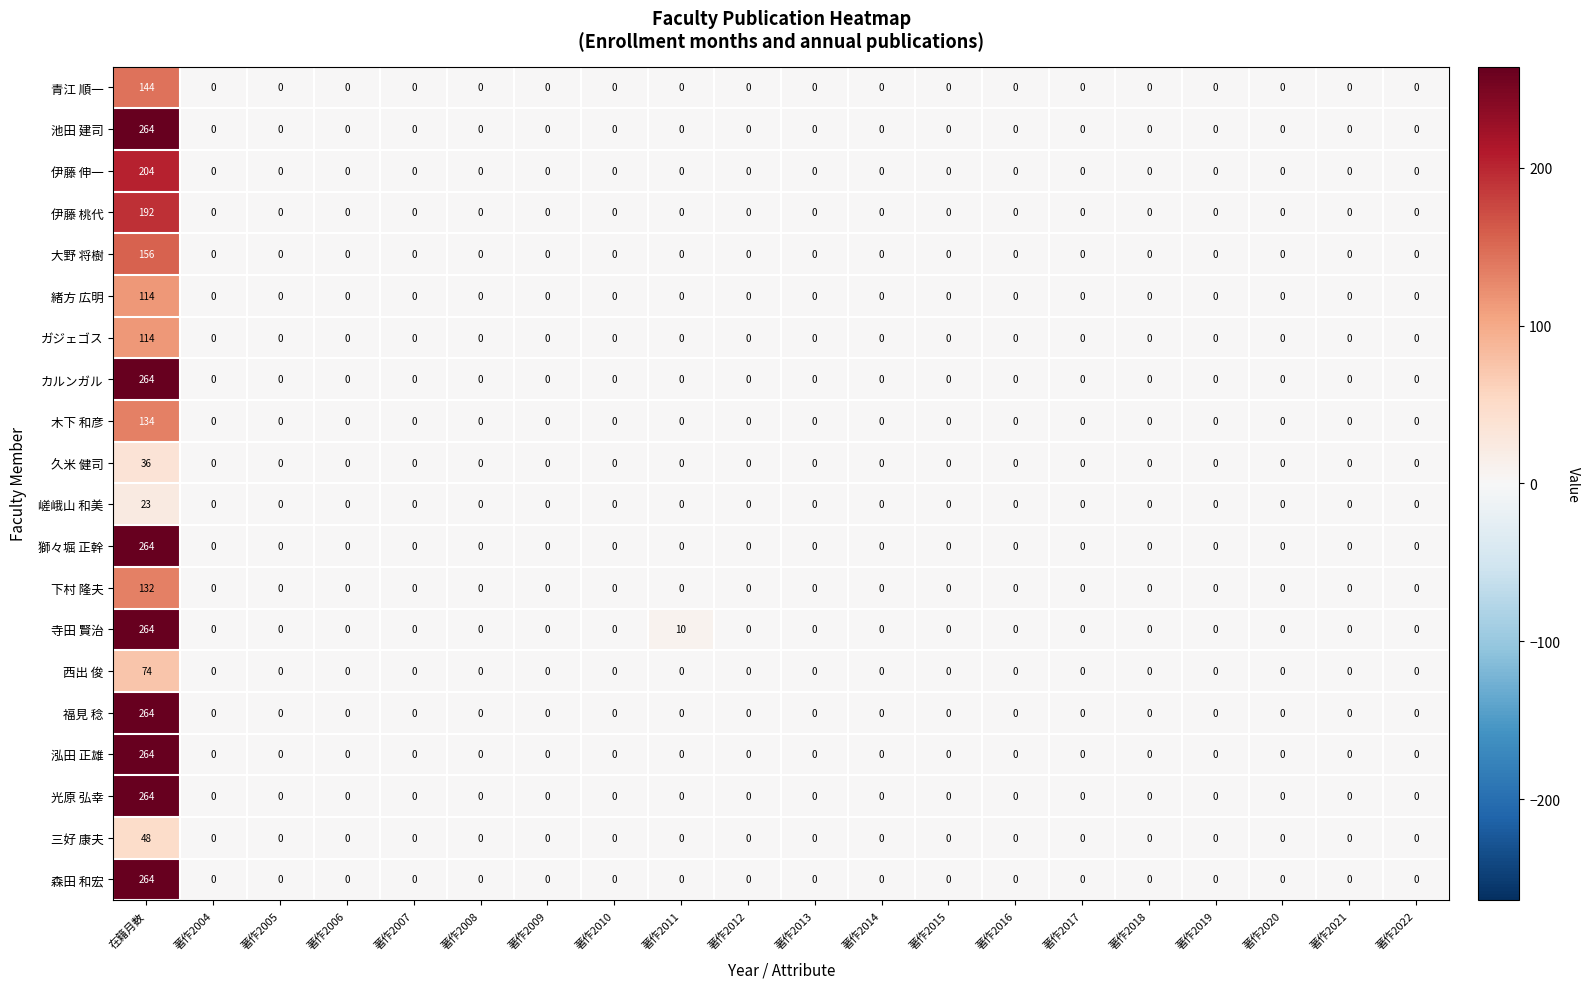

The 久米 健司 series shows 0 at 著作2016. True or false?

True